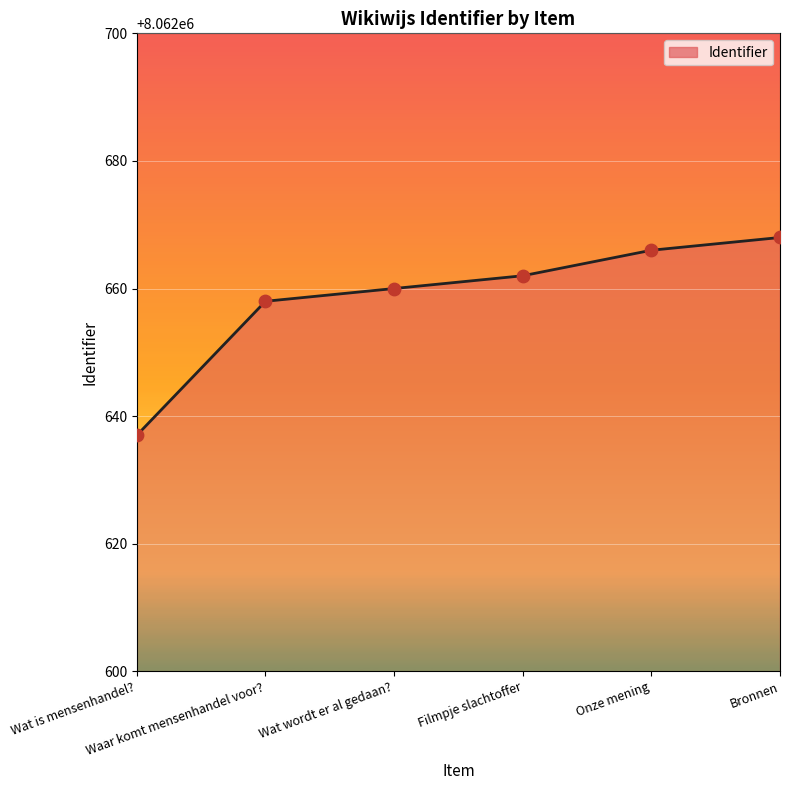

Which has a higher value, Wat wordt er al gedaan? or Wat is mensenhandel??

Wat wordt er al gedaan?